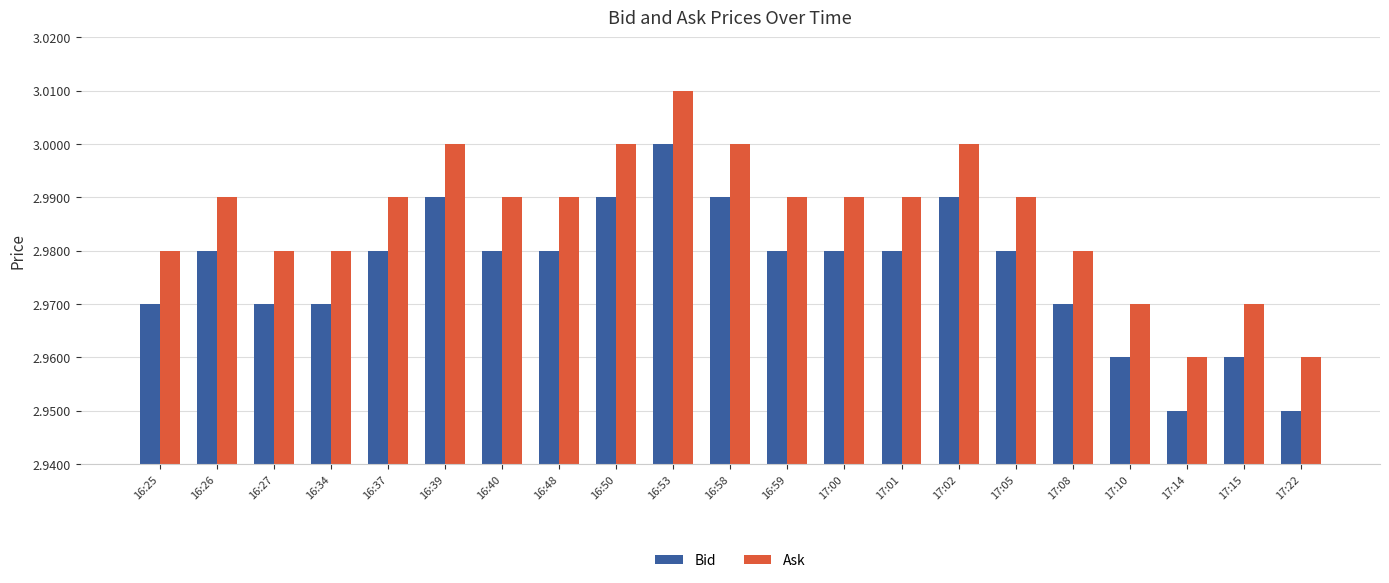

At which category is the sum across all series the highest?

16:53